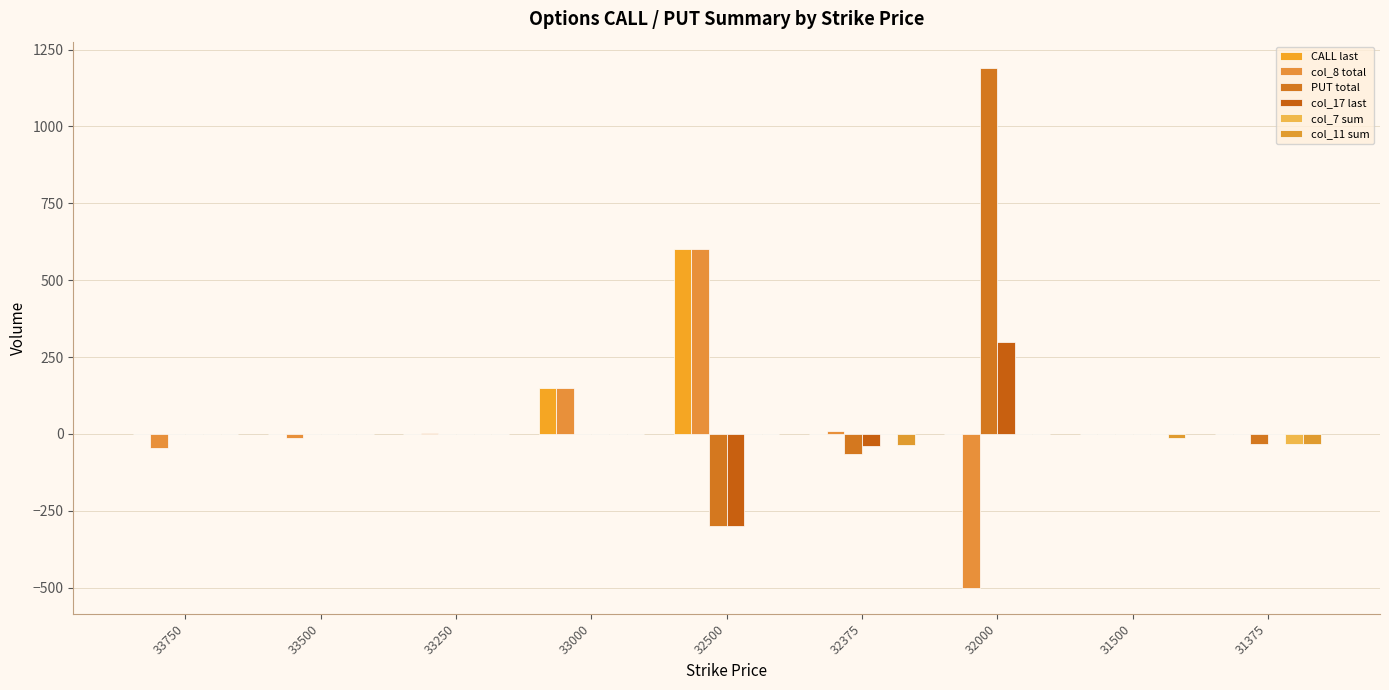

The PUT total series shows 0 at 33500. True or false?

True